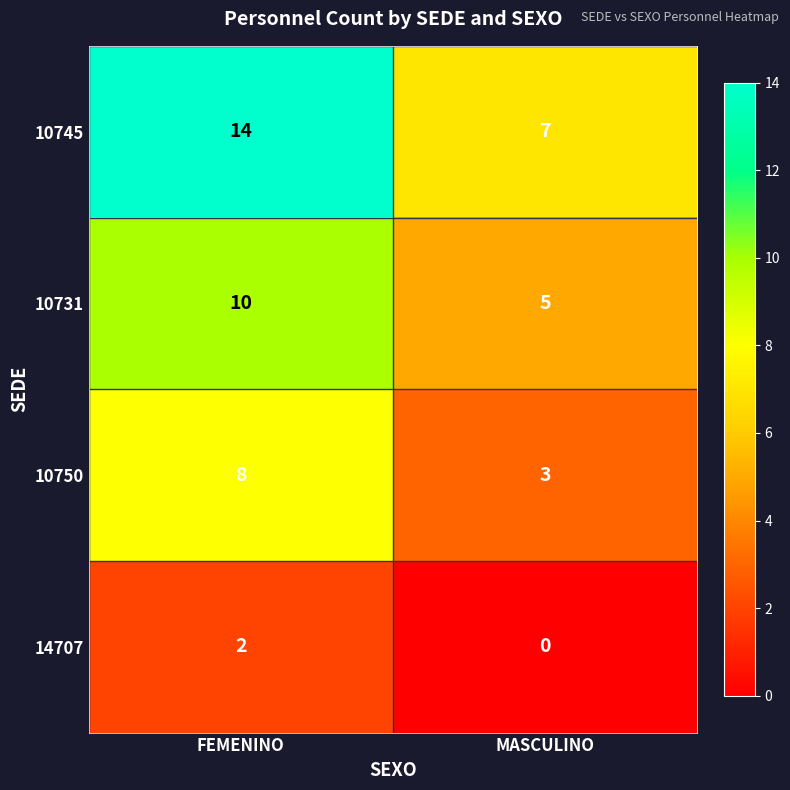

Which series has the widest spread of values?

10745